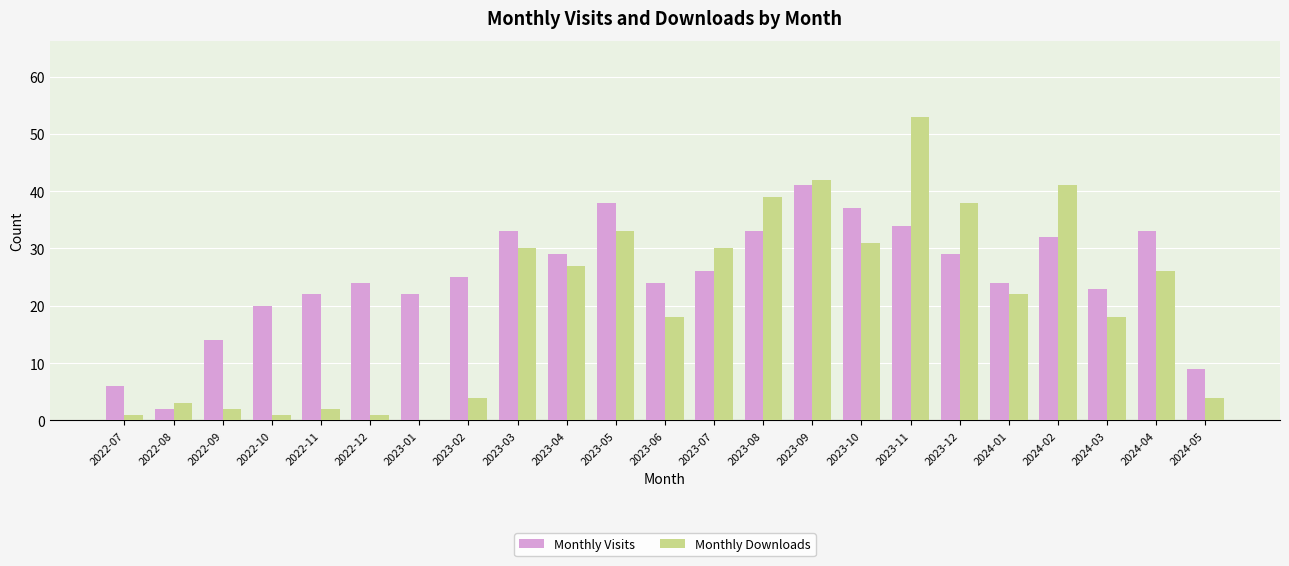

True or false: Monthly Visits has a value of 34 at 2023-11.

True